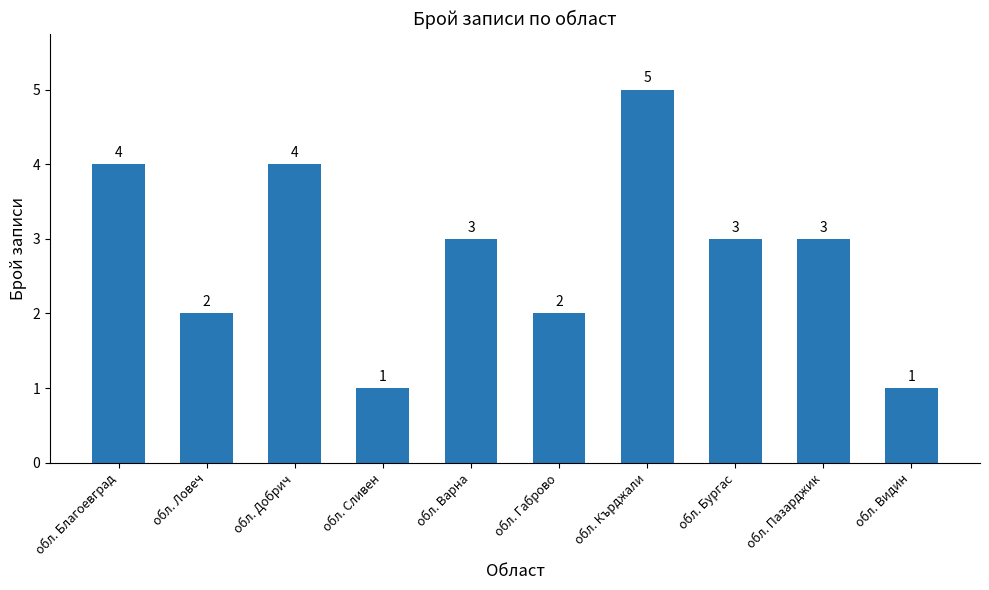

The value at обл. Добрич is 4. True or false?

True